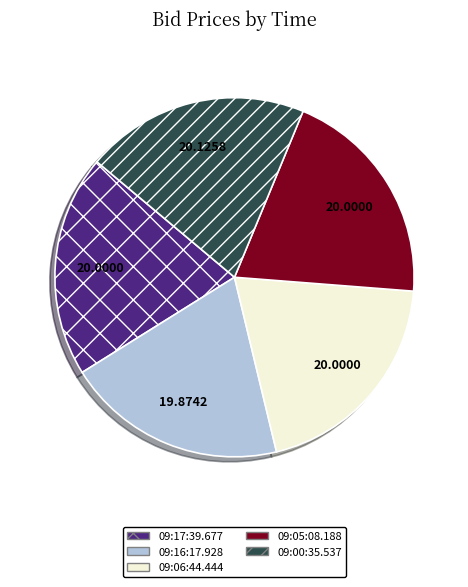

Is the sum of 09:06:44.444 and 09:00:35.537 greater than half?

No